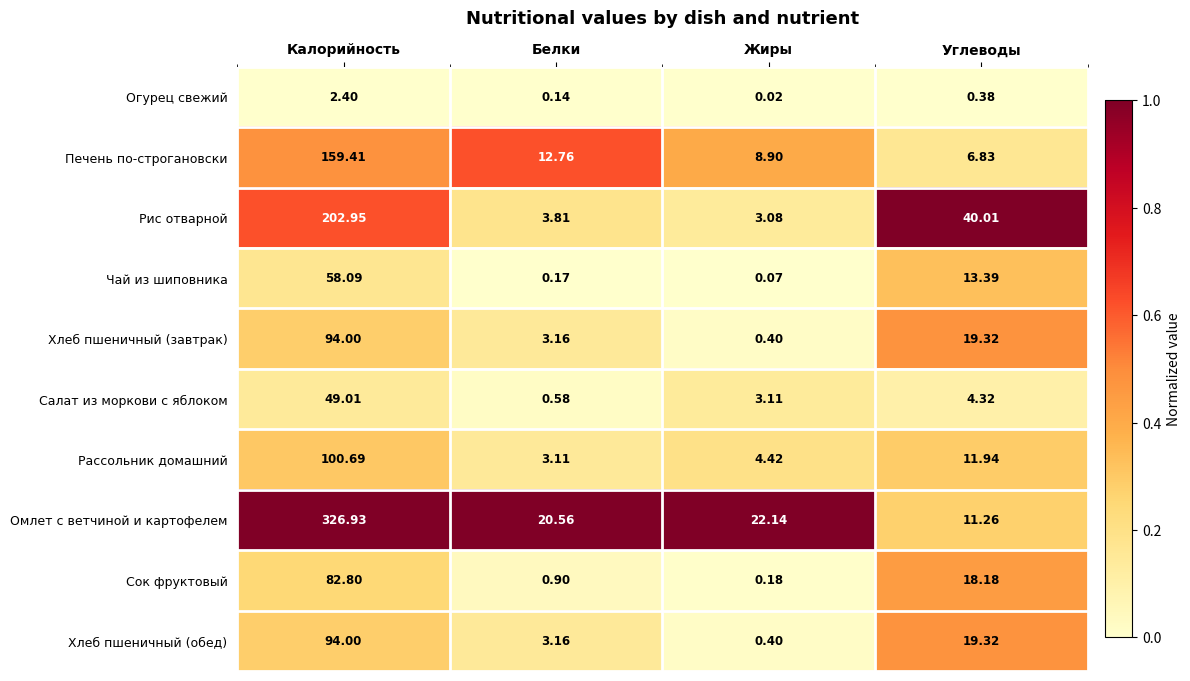

Rank the categories by Огурец свежий value from highest to lowest.

Калорийность, Углеводы, Белки, Жиры